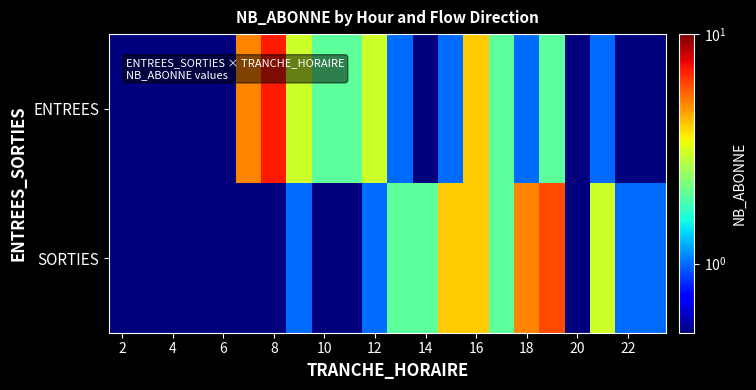

Rank the series by their maximum value, from lowest to highest.

SORTIES, ENTREES